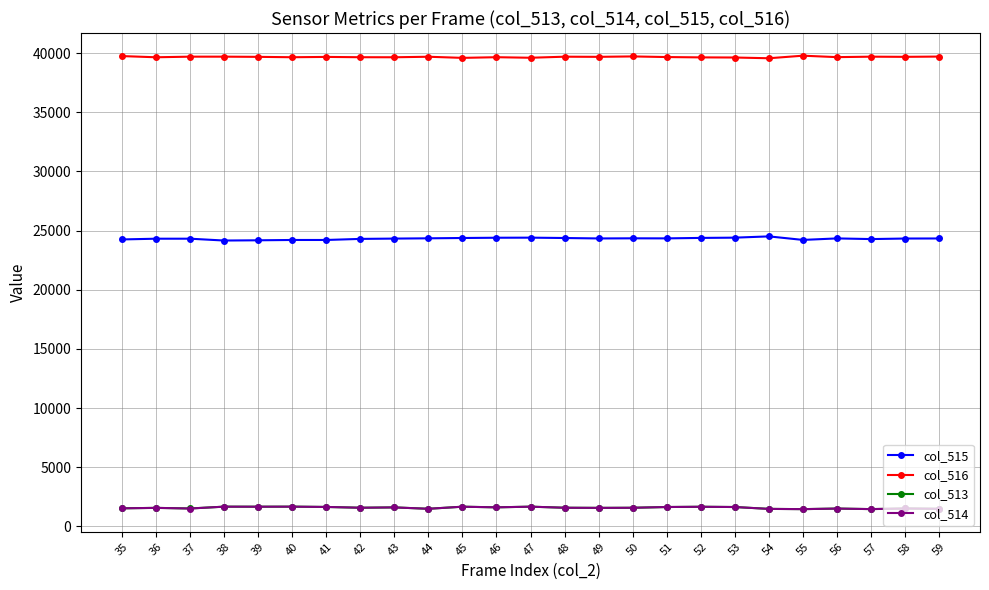

True or false: col_516 has a value of 69337 at 51.

False